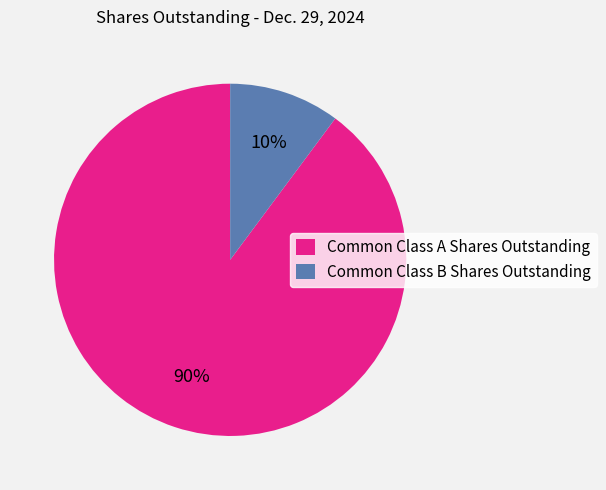

Which slice is the smallest?

Common Class B Shares Outstanding